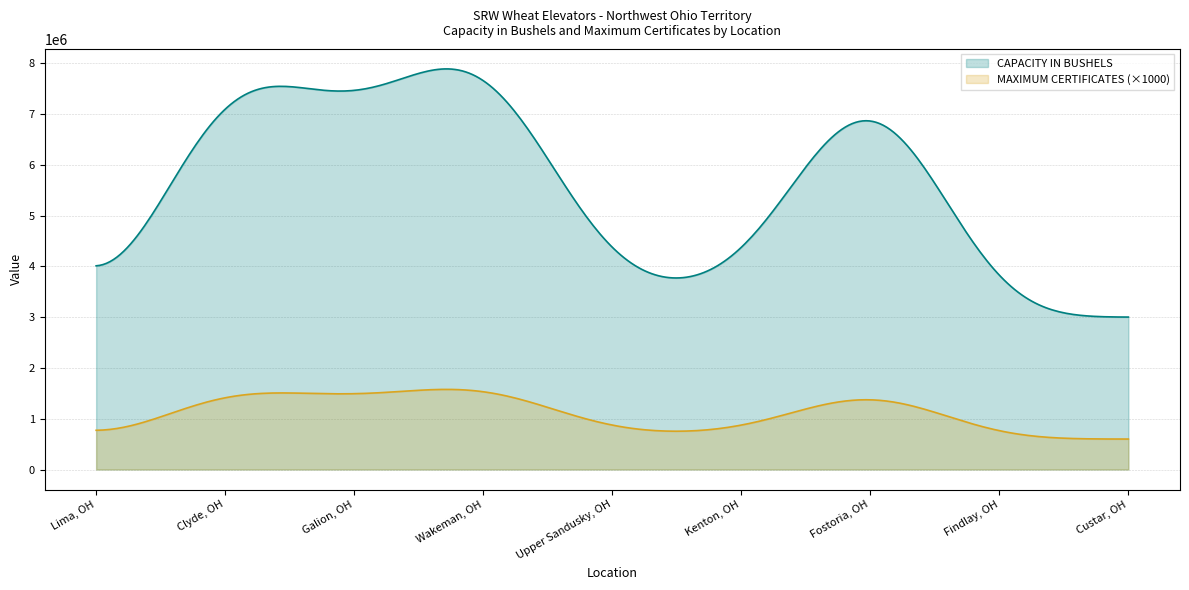

What are all the series names shown in the legend?

CAPACITY IN BUSHELS, MAXIMUM CERTIFICATES (×1000)